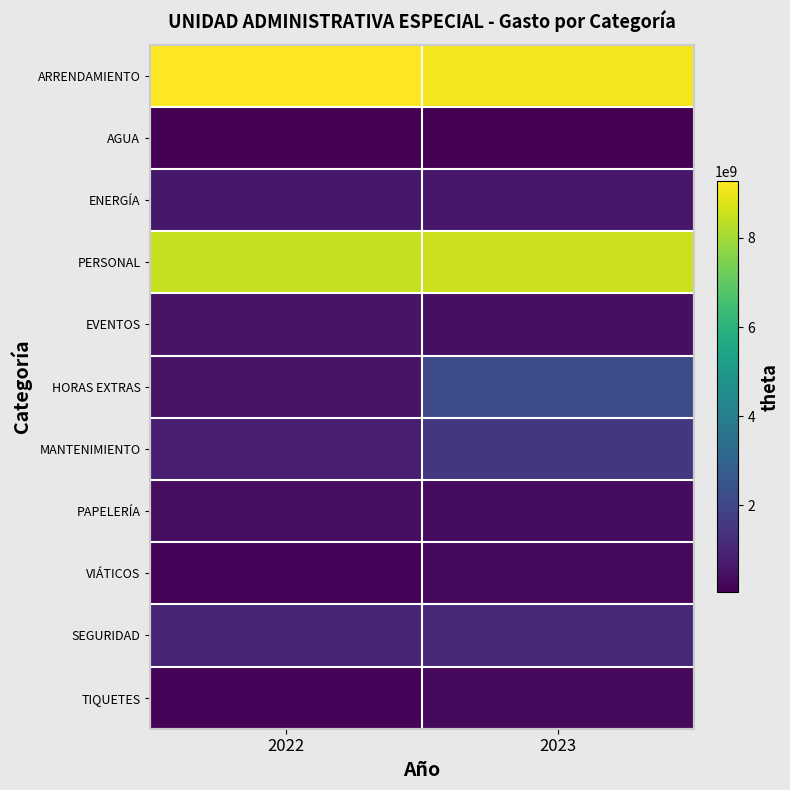

What is the spread (max minus min) of values at 2022?

9239785508